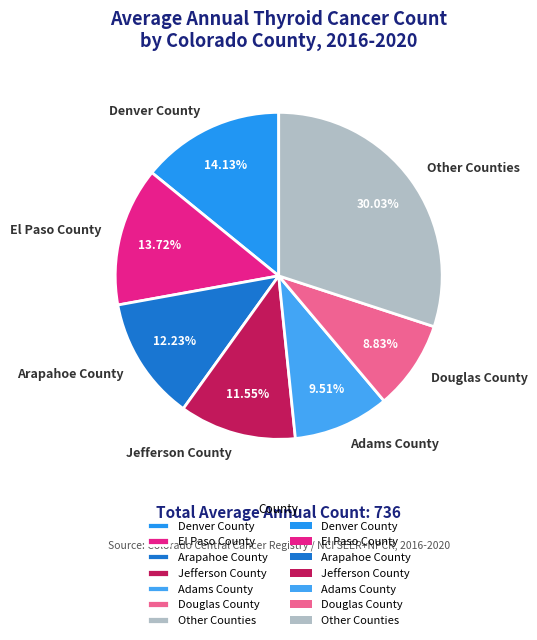

Is there any slice that represents more than half of the pie?

No